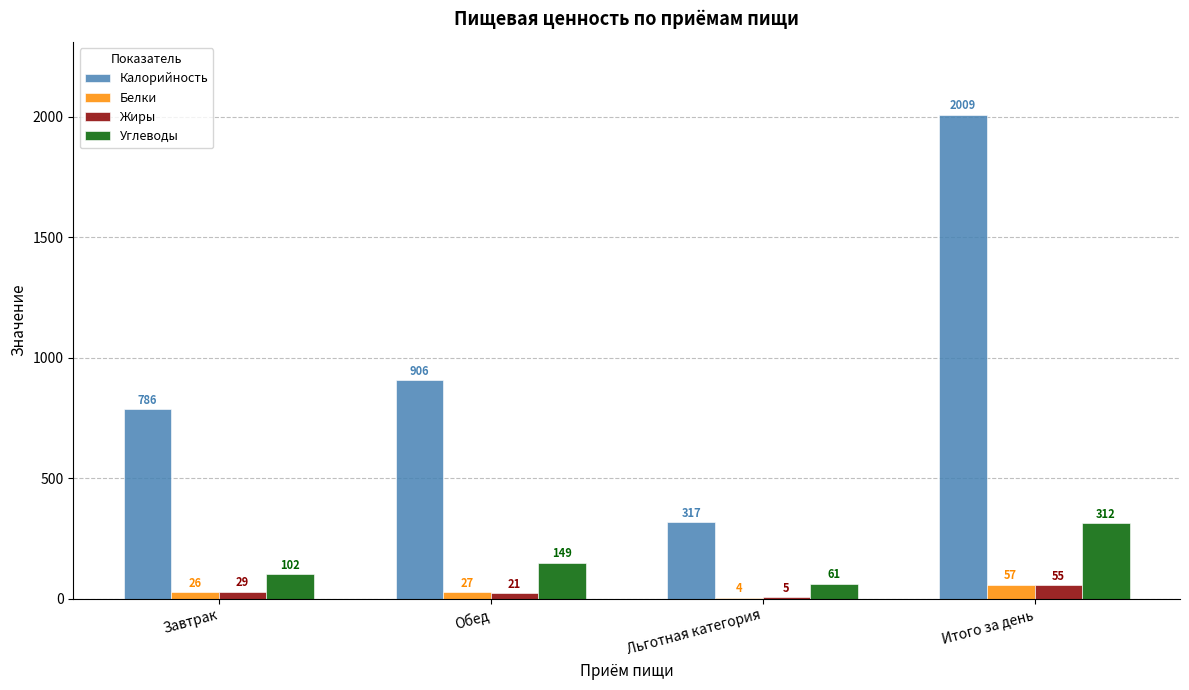

At which label does Калорийность reach its peak?

Итого за день